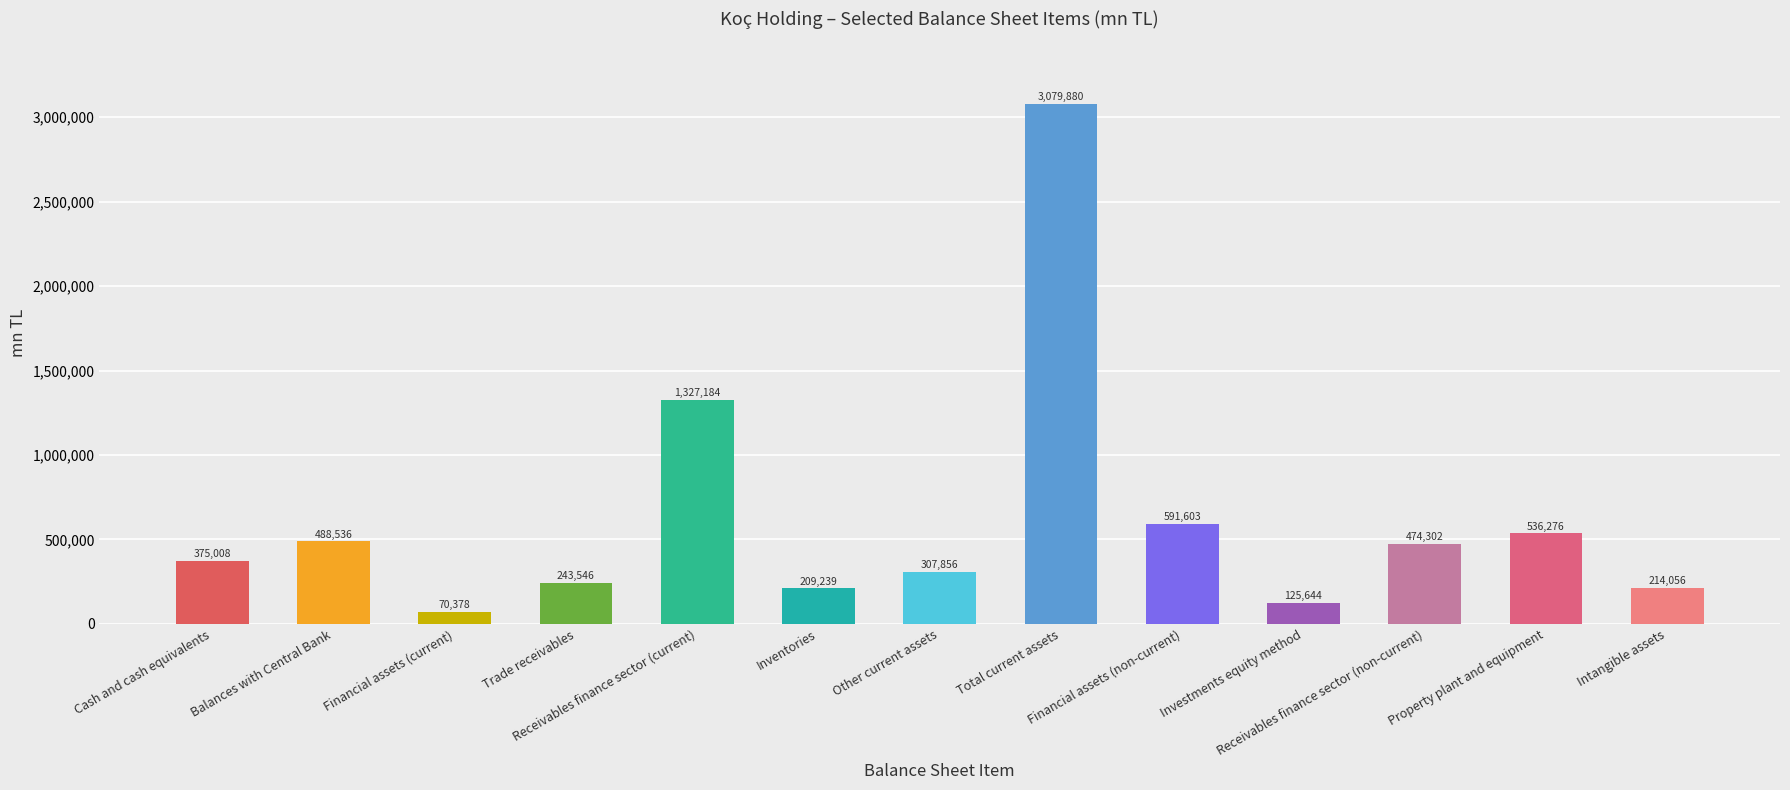

Reading right to left, extract all data points from this chart.

214056	536276	474302	125644	591603	3079880	307856	209239	1327184	243546	70378	488536	375008